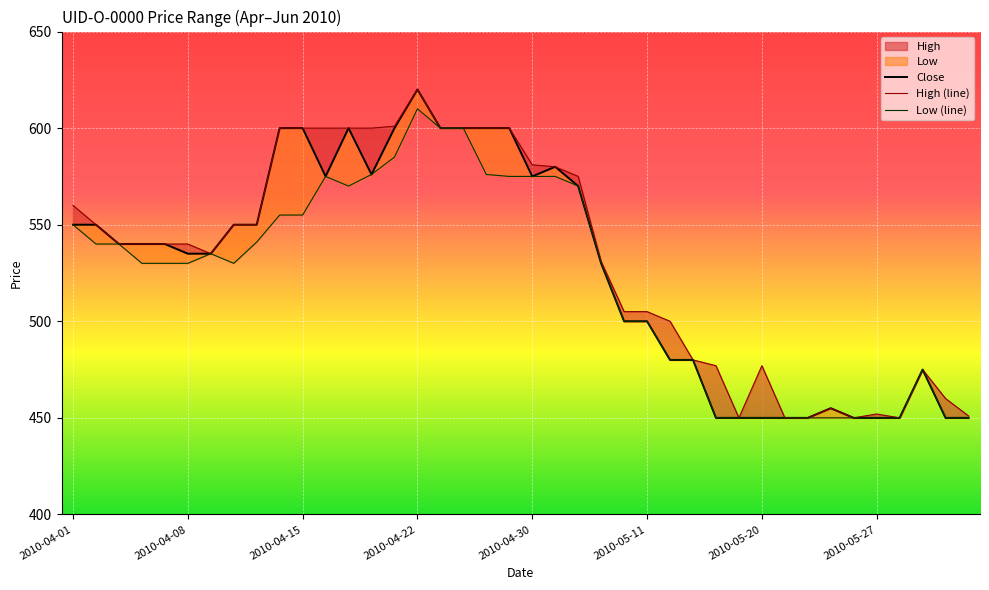

What is the lowest value of the Low (line) series?

450